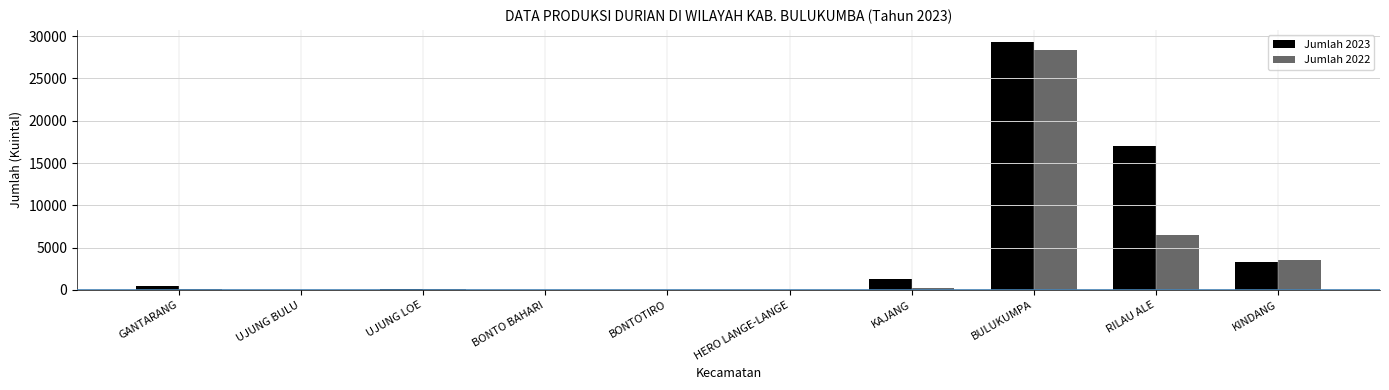

Are the bars horizontal?

No